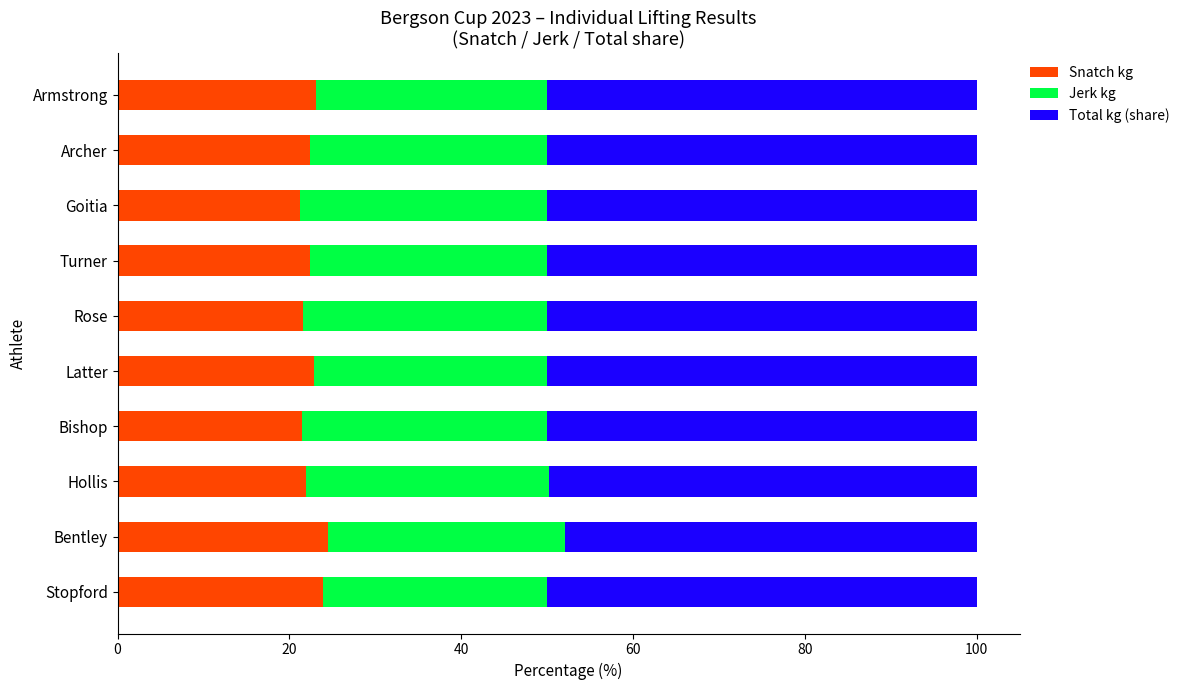

What is the sum of the Snatch kg values at Hollis and Turner?

44.3